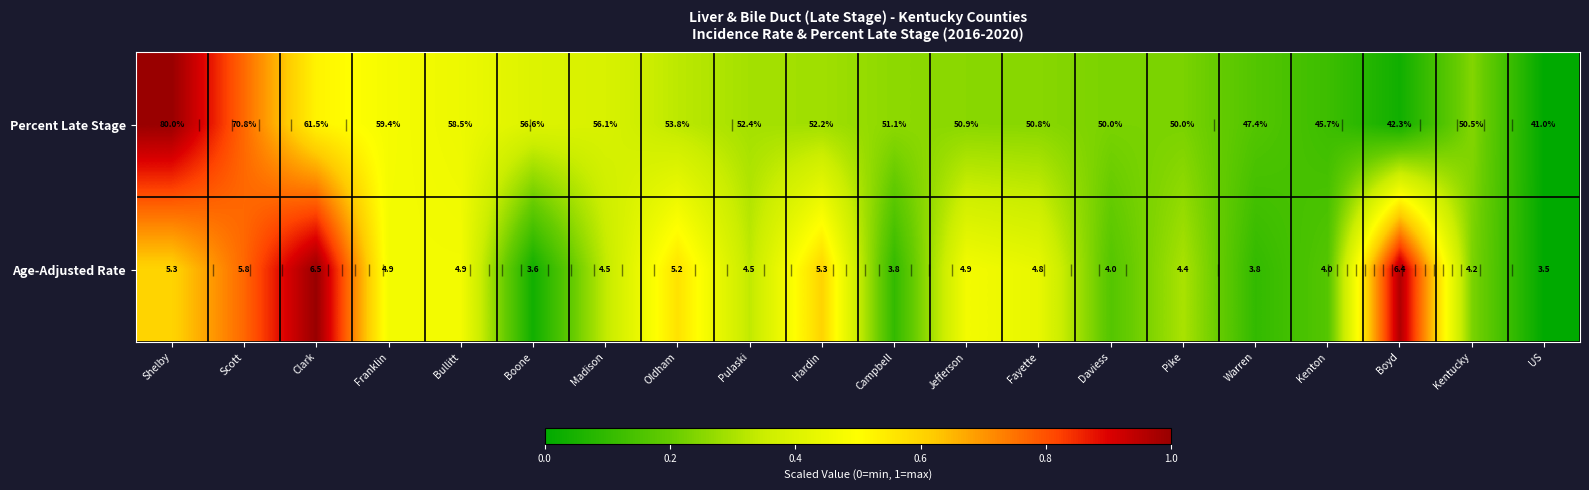

Which label corresponds to the smallest value in the chart?

US